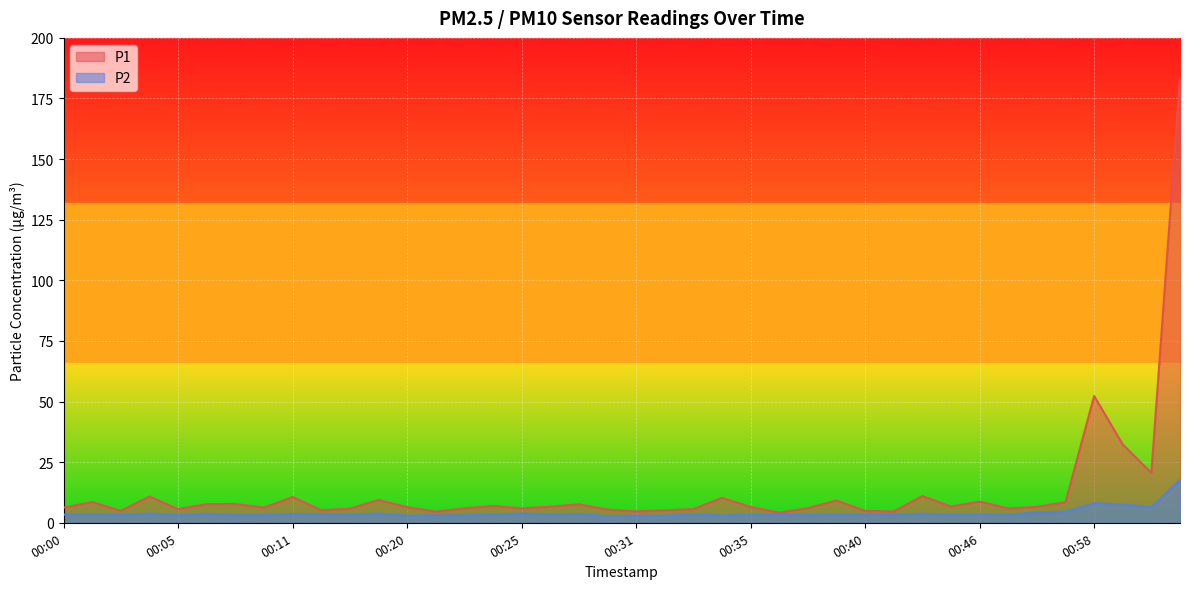

What is the value of the P2 point at the 14th from the left?

3.0